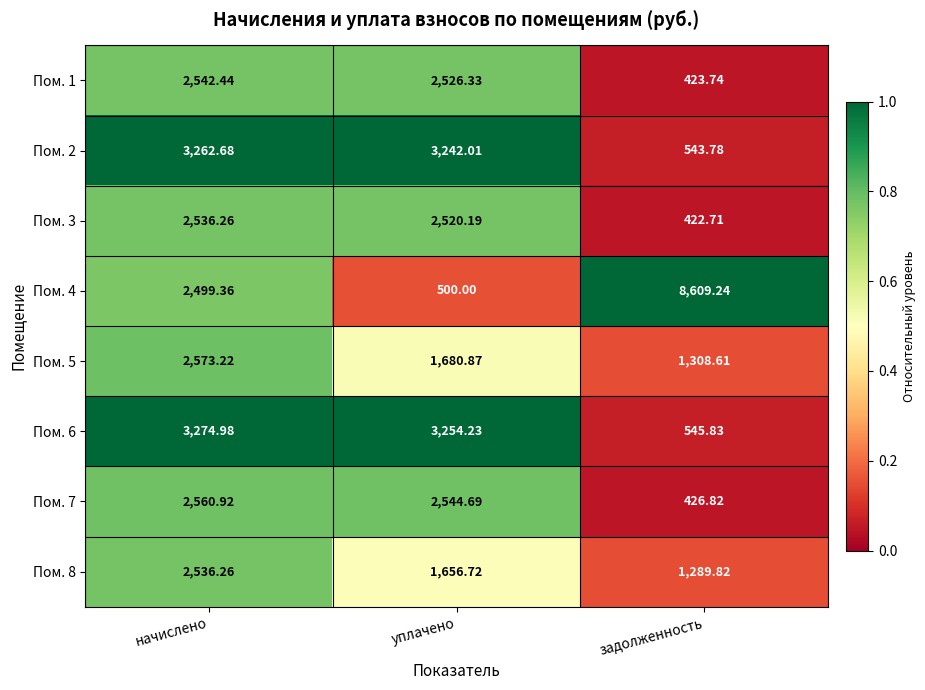

How many categories are shown in the chart?

3